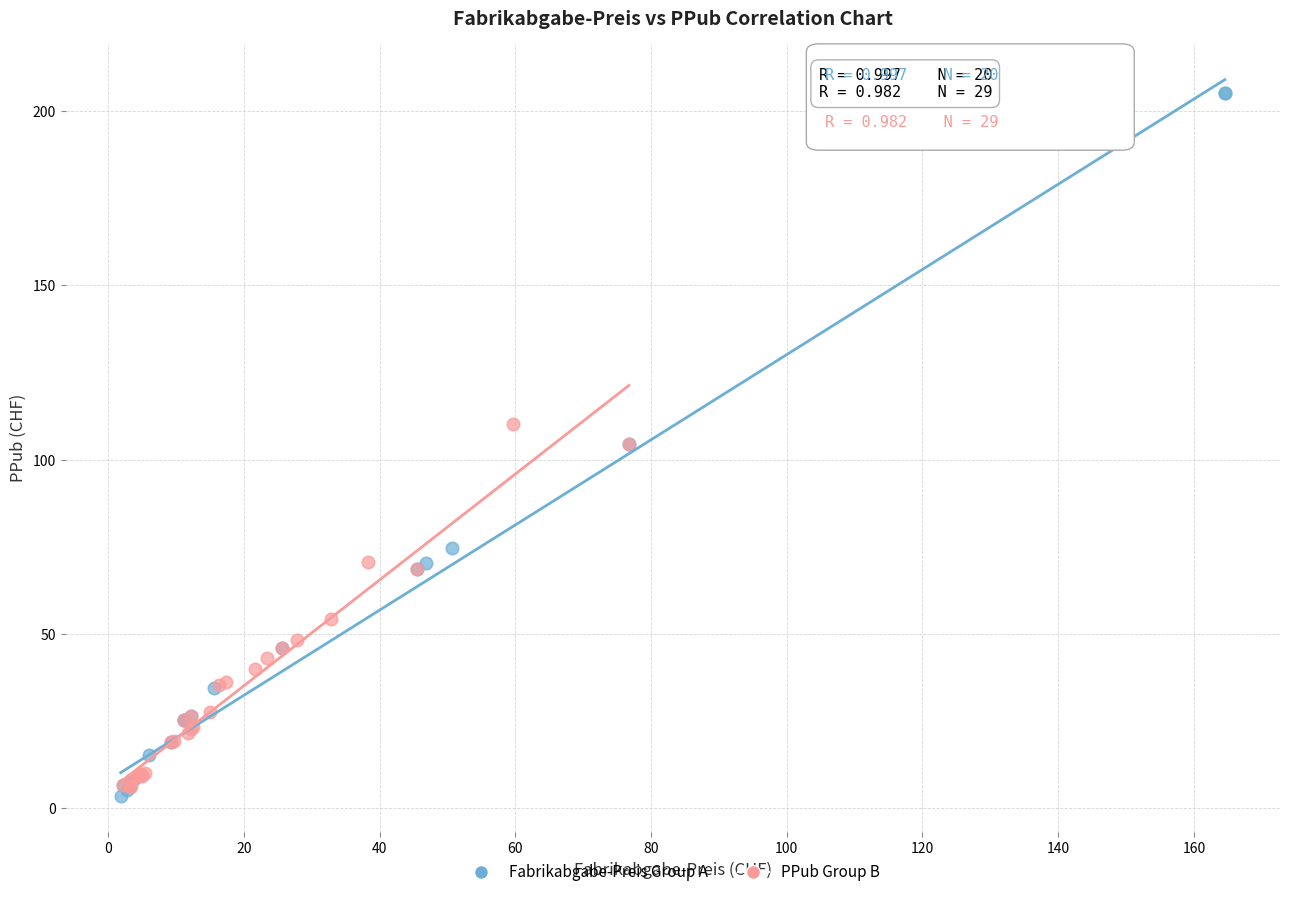

Which series contains the lowest Y value?

Fabrikabgabe-Preis Group A